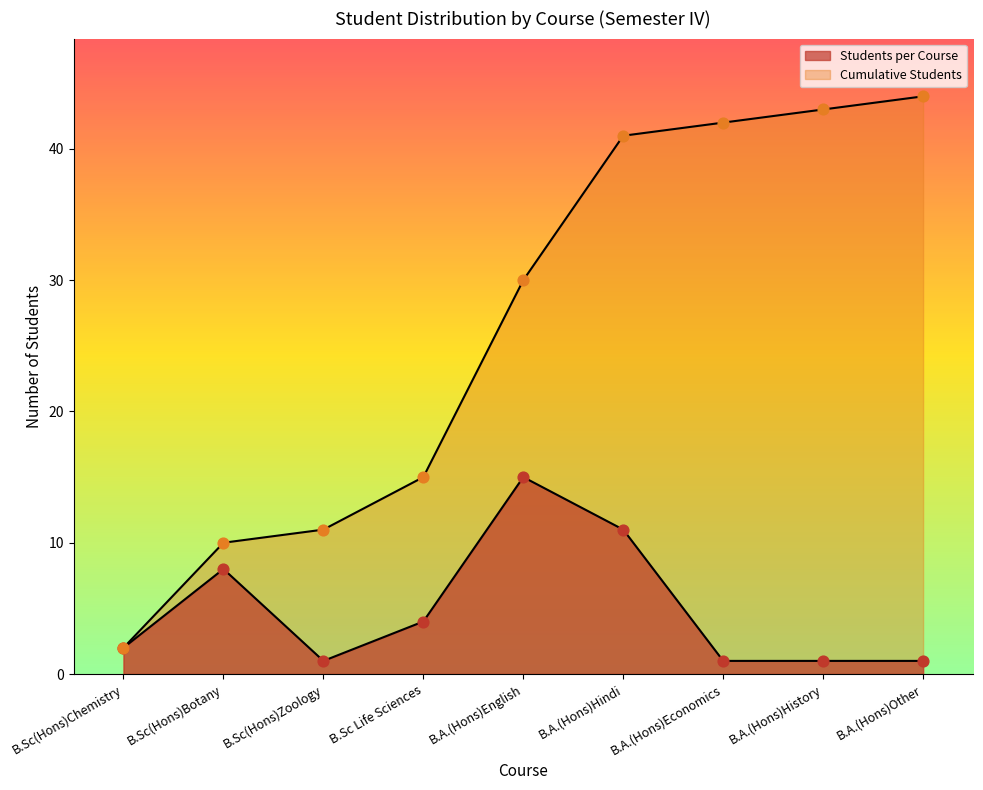

Which series reaches the maximum Y coordinate?

Cumulative Students